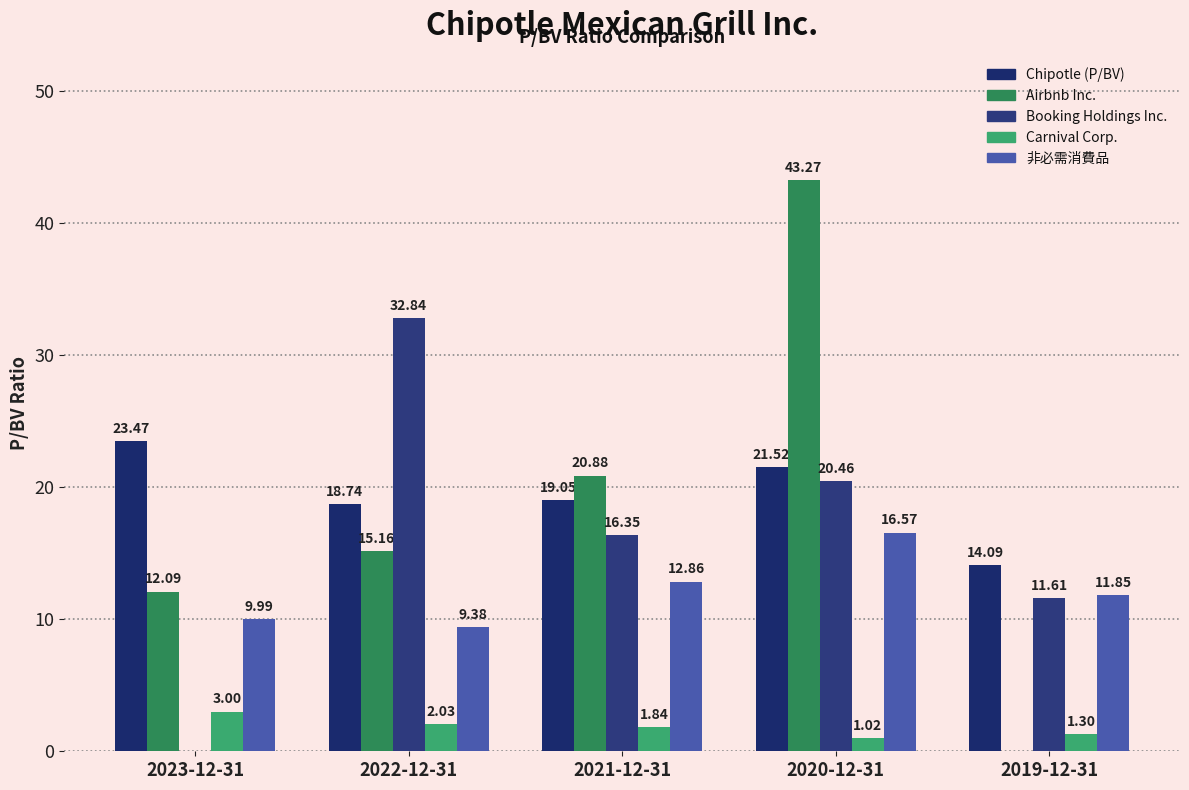

Reading left to right, what are all the values shown in this chart?

Chipotle (P/BV): 23.5	18.7	19.1	21.5	14.1
Airbnb Inc.: 12.1	15.2	20.9	43.3	0.0
Booking Holdings Inc.: 0.0	32.8	16.4	20.5	11.6
Carnival Corp.: 3.0	2.0	1.8	1.0	1.3
非必需消費品: 10.0	9.4	12.9	16.6	11.8